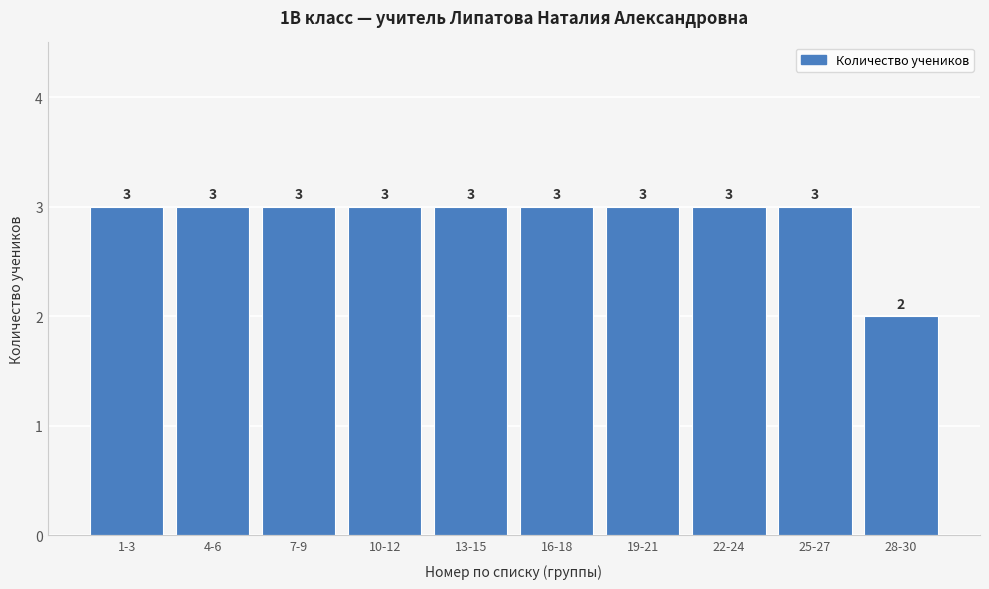

Reading left to right, list all the values displayed in this chart.

1-3=3	4-6=3	7-9=3	10-12=3	13-15=3	16-18=3	19-21=3	22-24=3	25-27=3	28-30=2